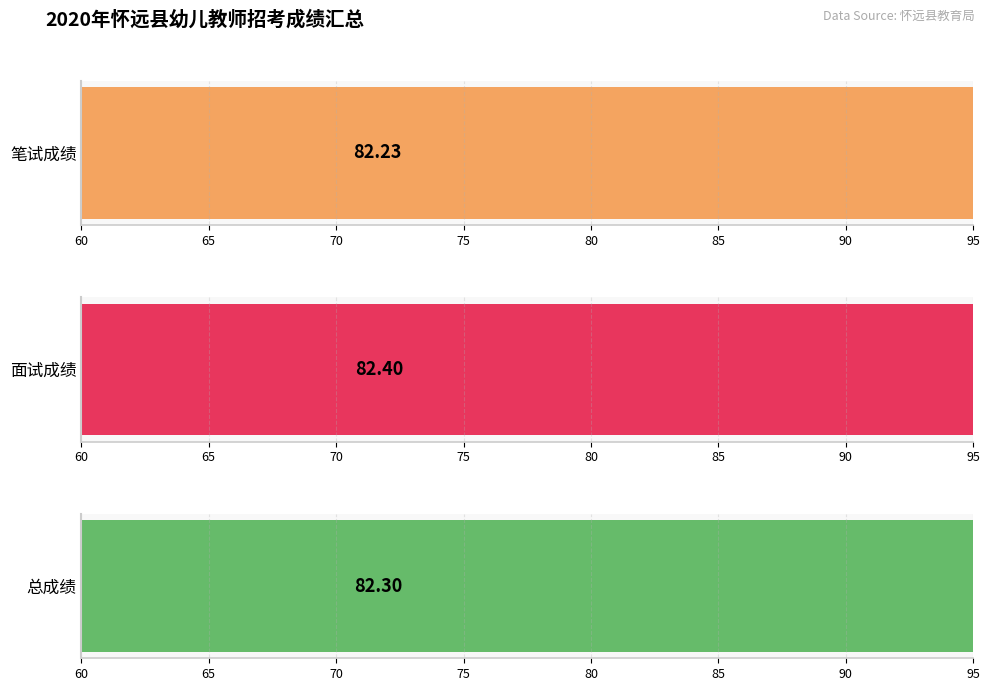

Are the bars horizontal?

Yes